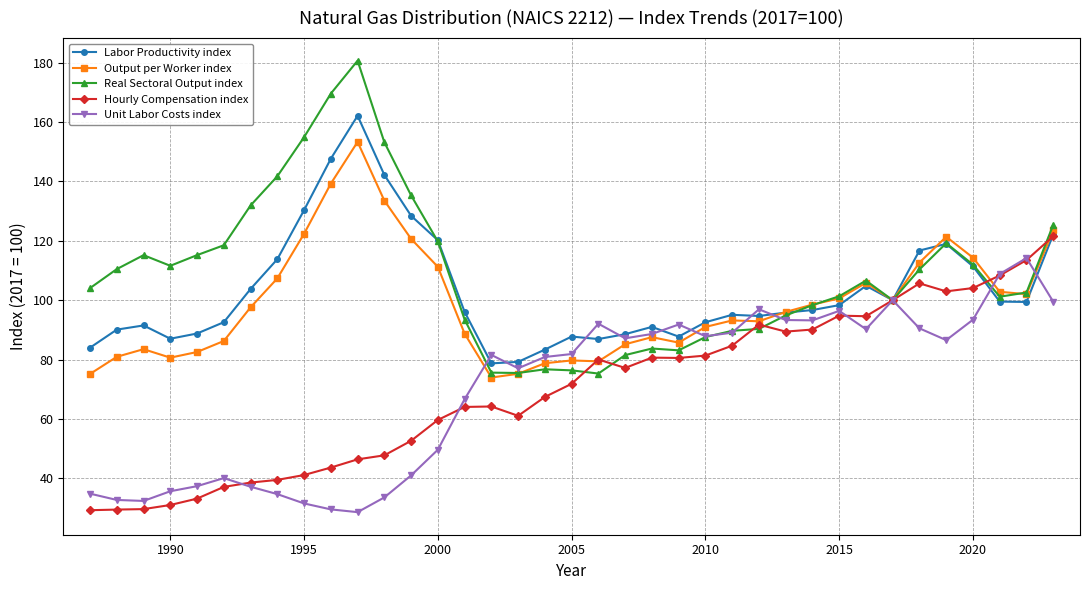

List the series in order of their peak value, lowest first.

Unit Labor Costs index, Hourly Compensation index, Output per Worker index, Labor Productivity index, Real Sectoral Output index